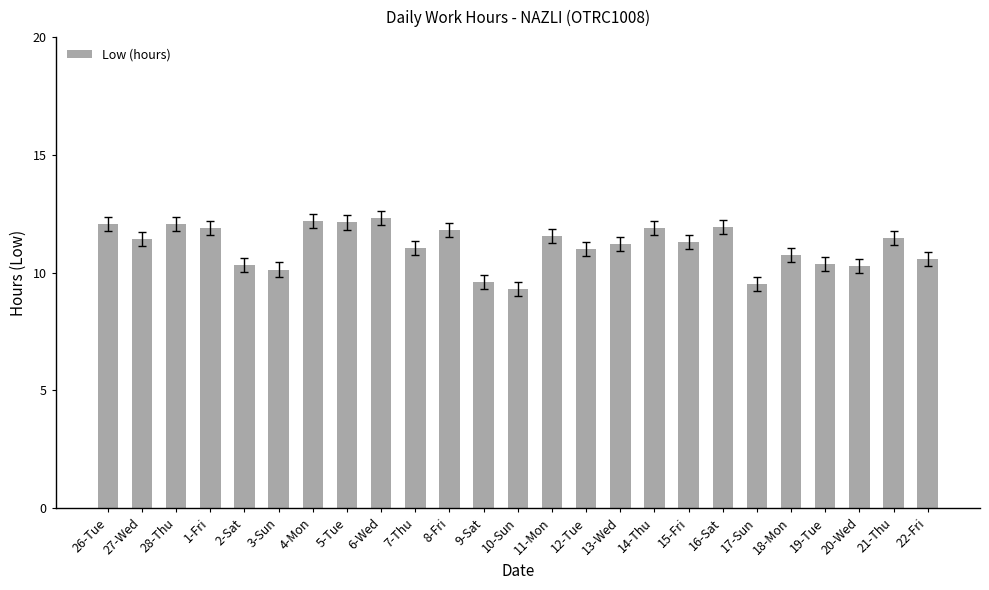

What is the label of the 17th bar from the left?

14-Thu